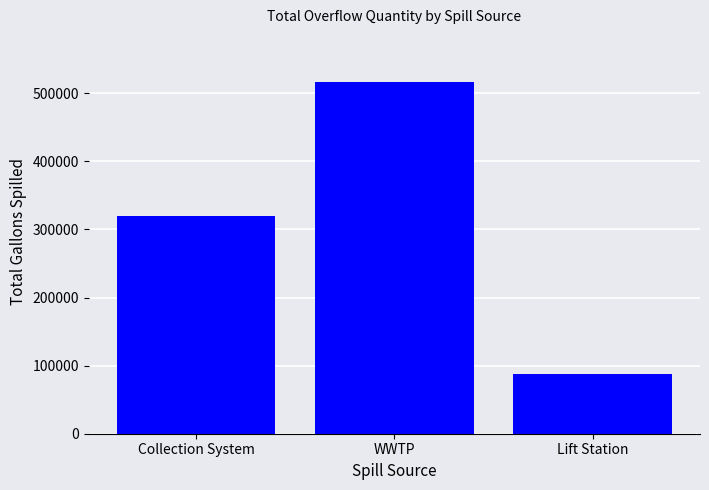

What is the value of the 2nd bar from the left?

516530